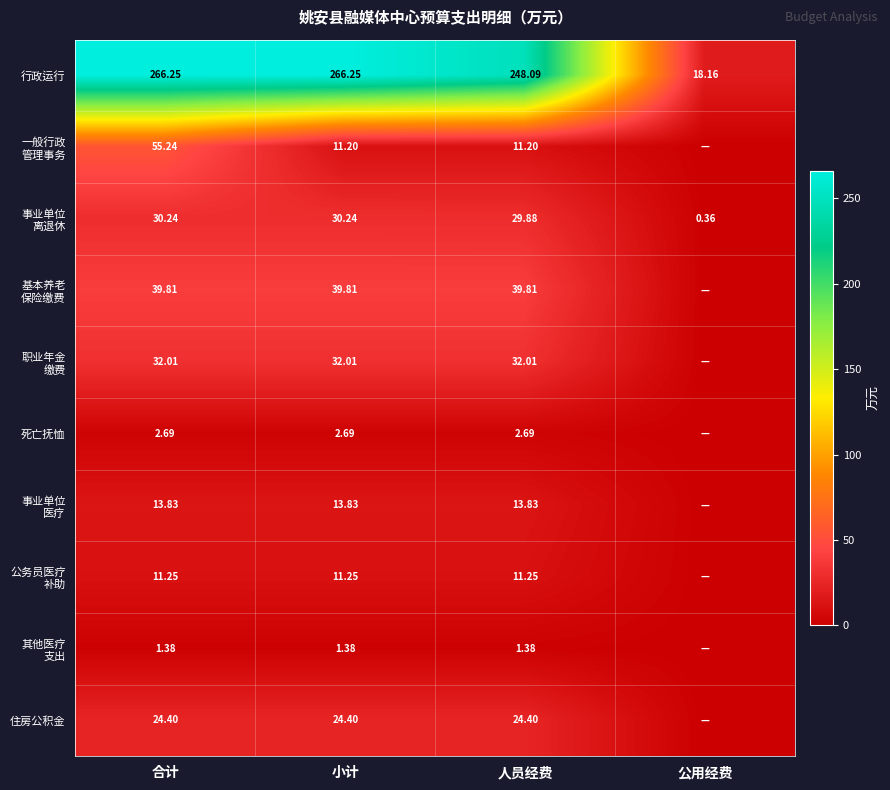

Where is 行政运行 nearest to the value 142?

人员经费